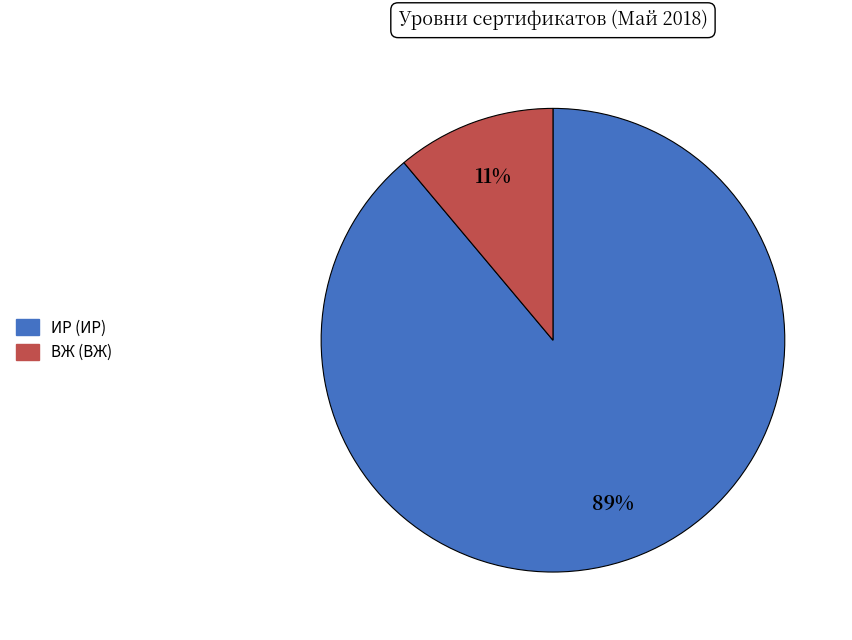

Rank the categories by value from lowest to highest.

ВЖ, ИР